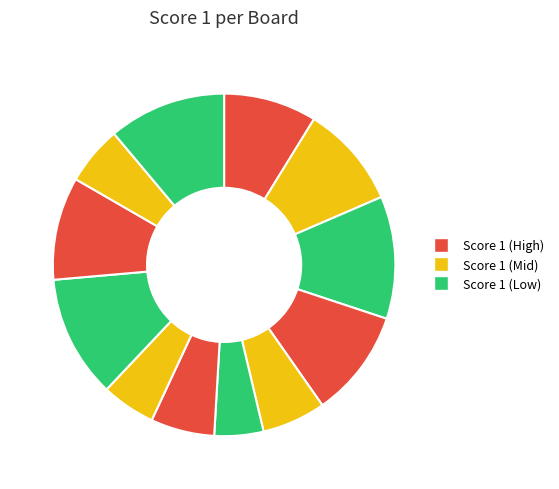

To the nearest percent, what is the average slice percentage?

6%